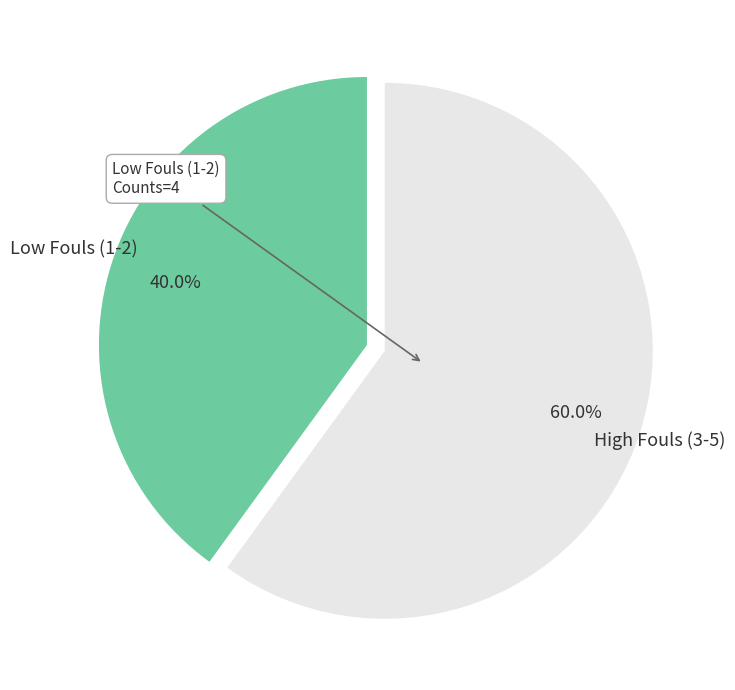

Combined, what portion of the pie is High Fouls (3-5) and Low Fouls (1-2)?

100.0%